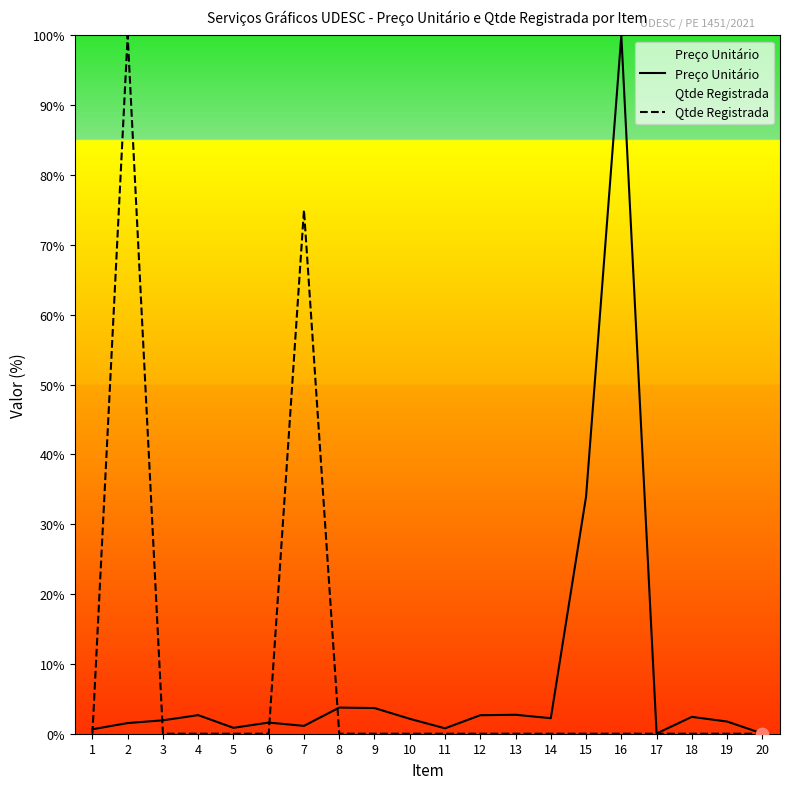

Which series contains the lowest Y value?

Qtde Registrada